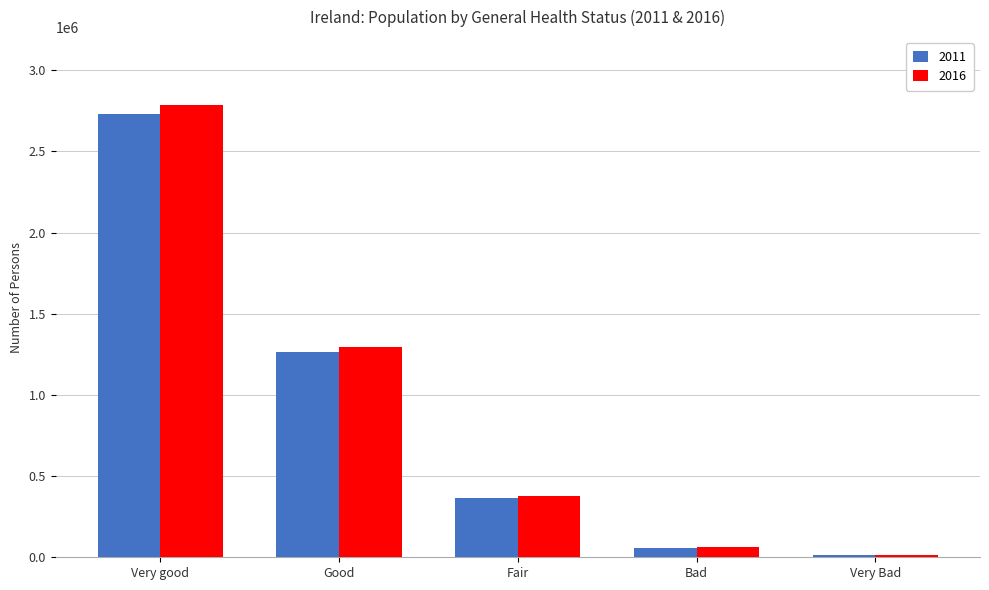

Reading left to right, list all the values displayed in this chart.

2011: Very good=2729752	Good=1265872	Fair=365048	Bad=56867	Very Bad=12339
2016: Very good=2786675	Good=1296275	Fair=379090	Bad=62311	Very Bad=13659